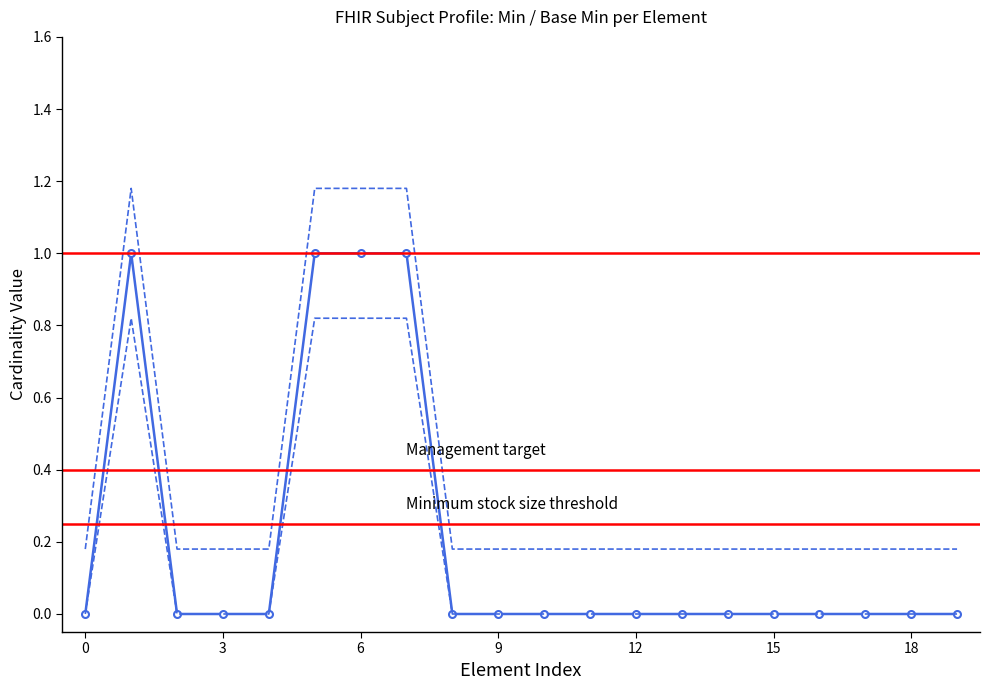

At how many categories does at least one series exceed 0?

20